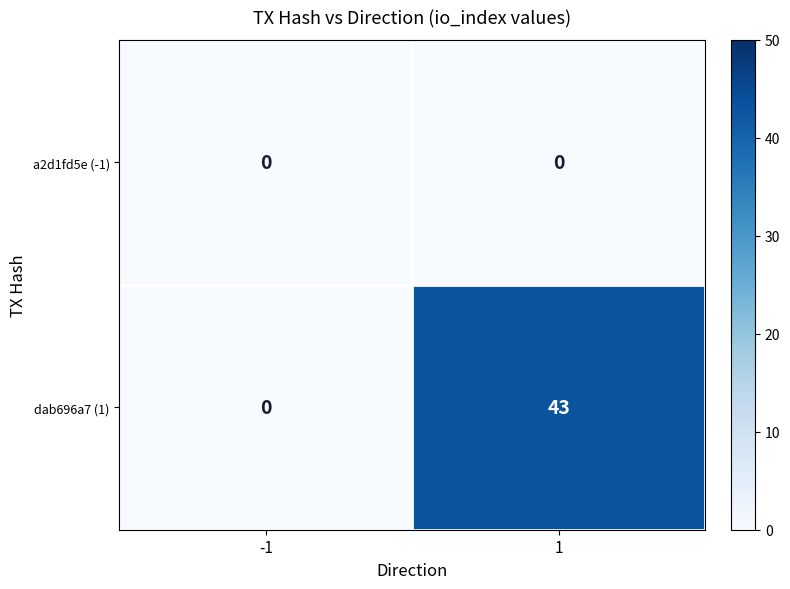

What is the total value across all series at 1?

43